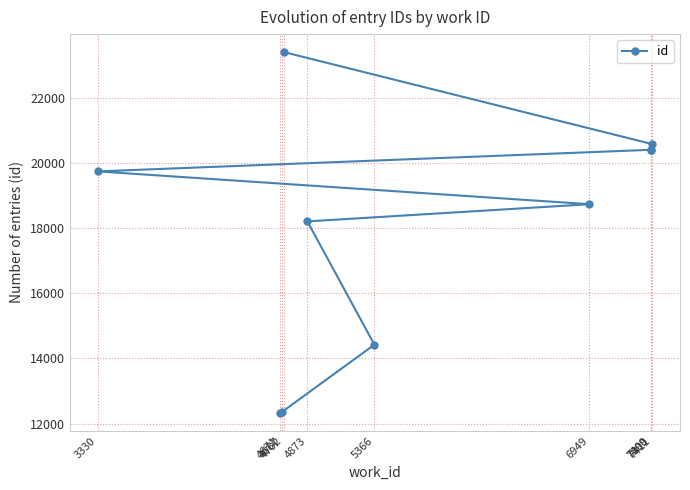

Between 7400 and 4671, which is larger?

7400